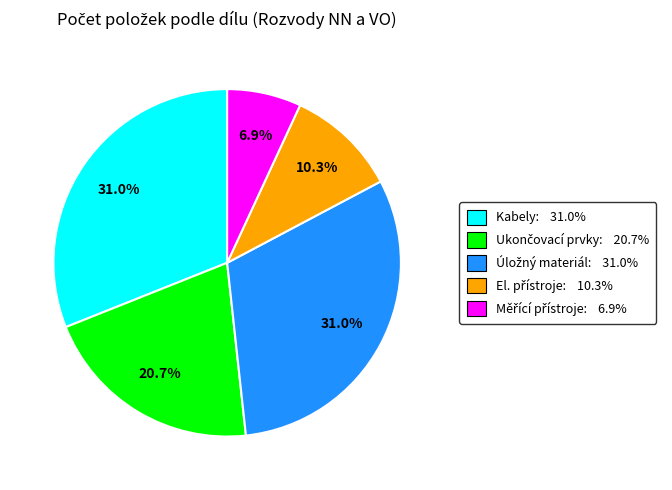

Does any single category account for the majority?

No